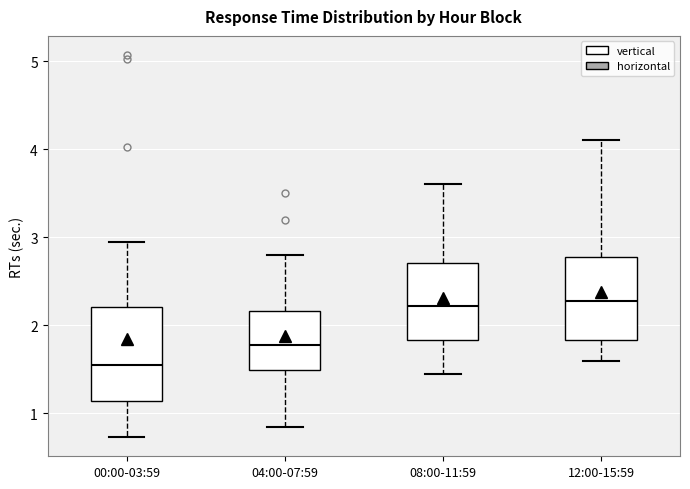

Comparing the boxes themselves (not the whiskers), which one is the tallest?

00:00-03:59